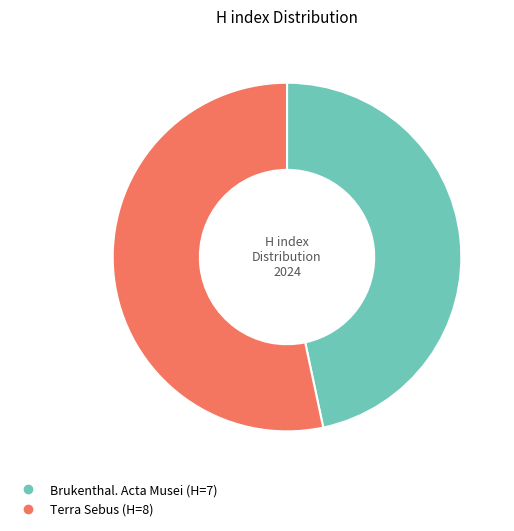

Does Brukenthal. Acta Musei represent more than half of the total?

No